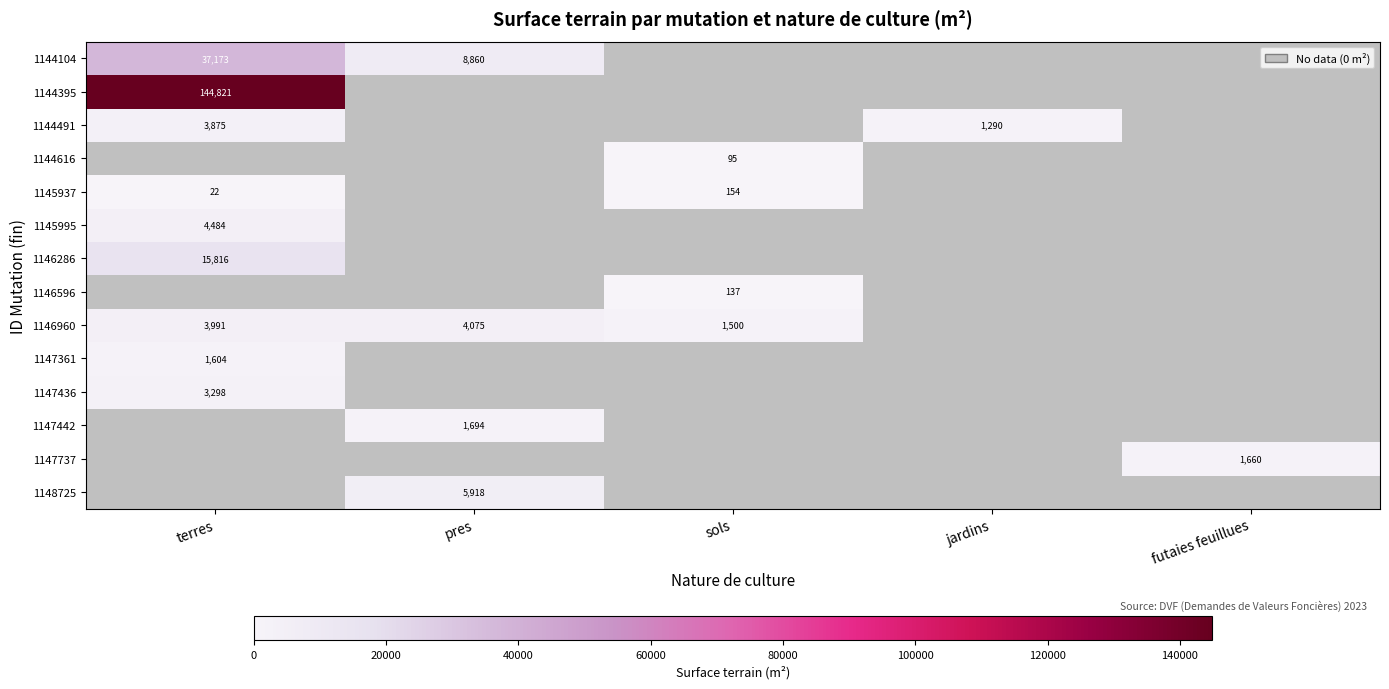

Is it true that 1144616 equals 95 at sols?

True